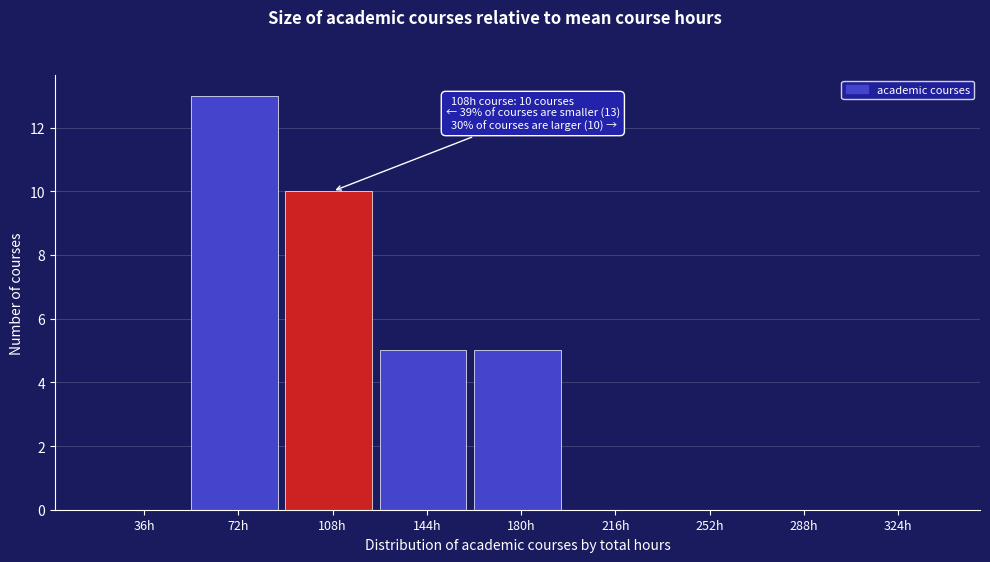

Reading right to left, list all the values displayed in this chart.

324h=0	288h=0	252h=0	216h=0	180h=5	144h=5	108h=10	72h=13	36h=0